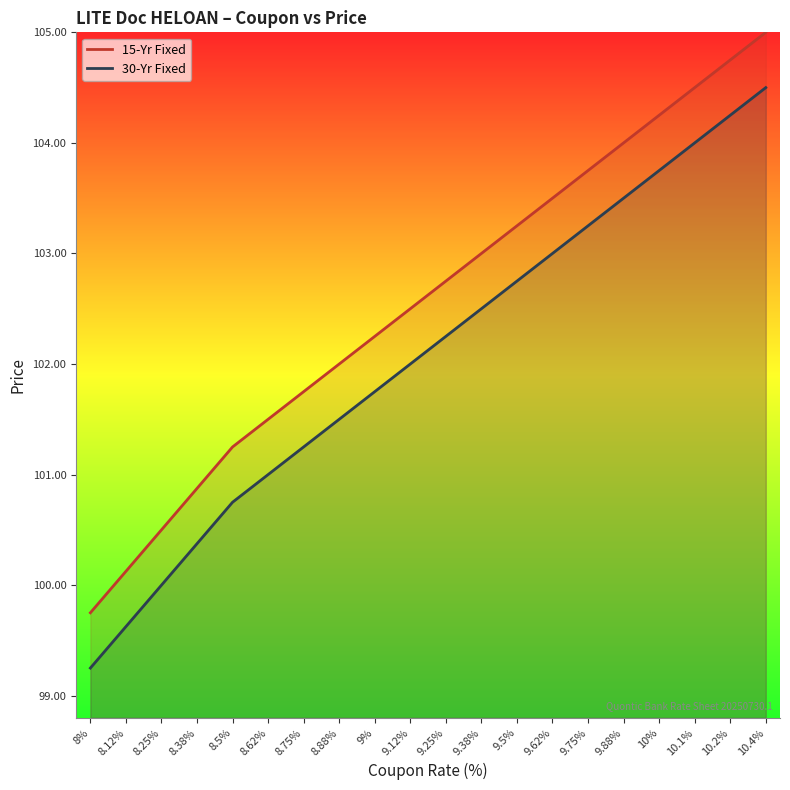

At which category is the sum across all series the highest?

10.4%